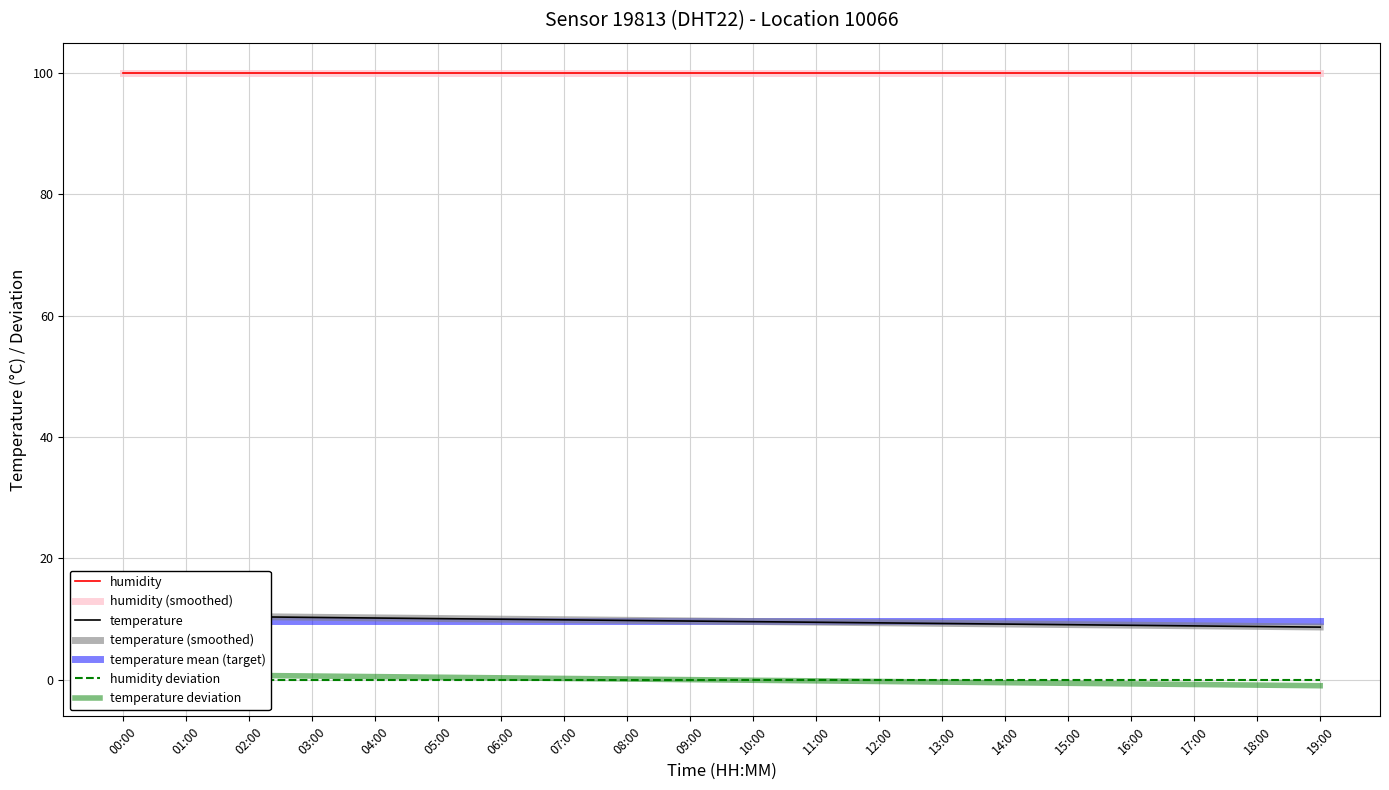

What is the value of the temperature_smooth point at the 5th from the left?

10.2